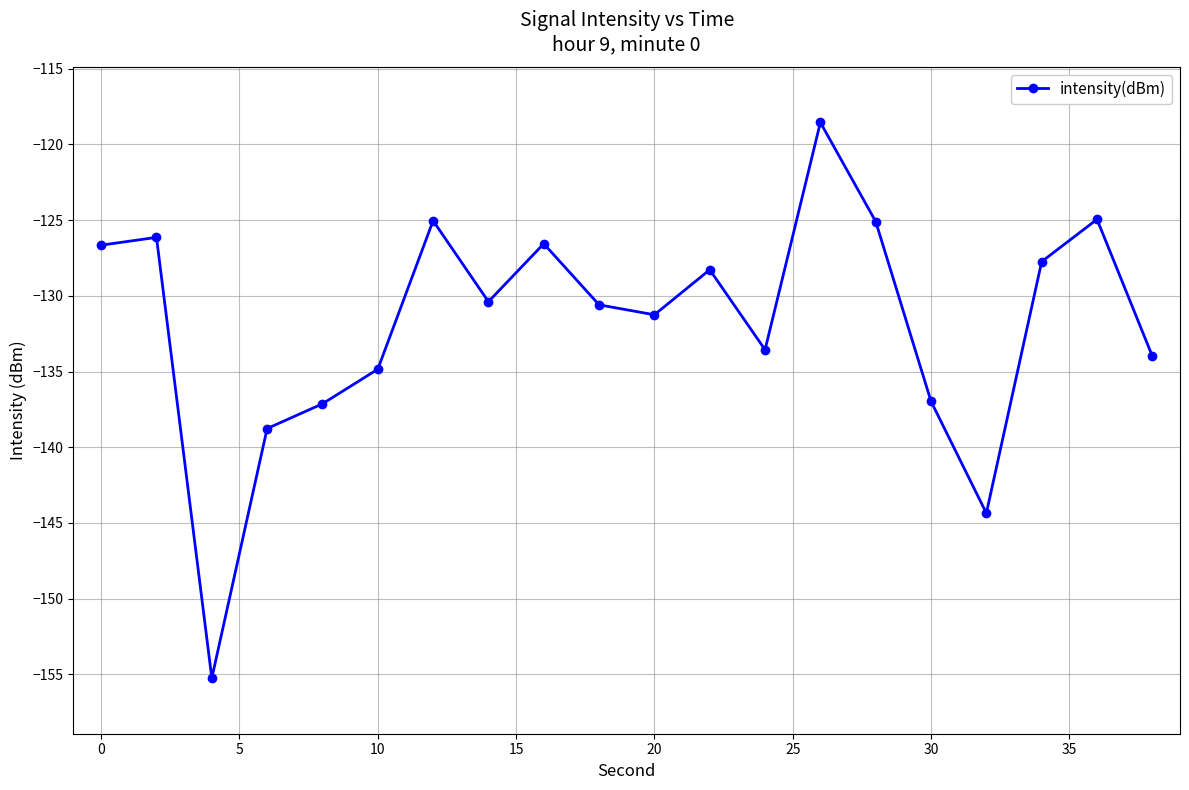

What is the minimum value shown in the chart?

-155.2